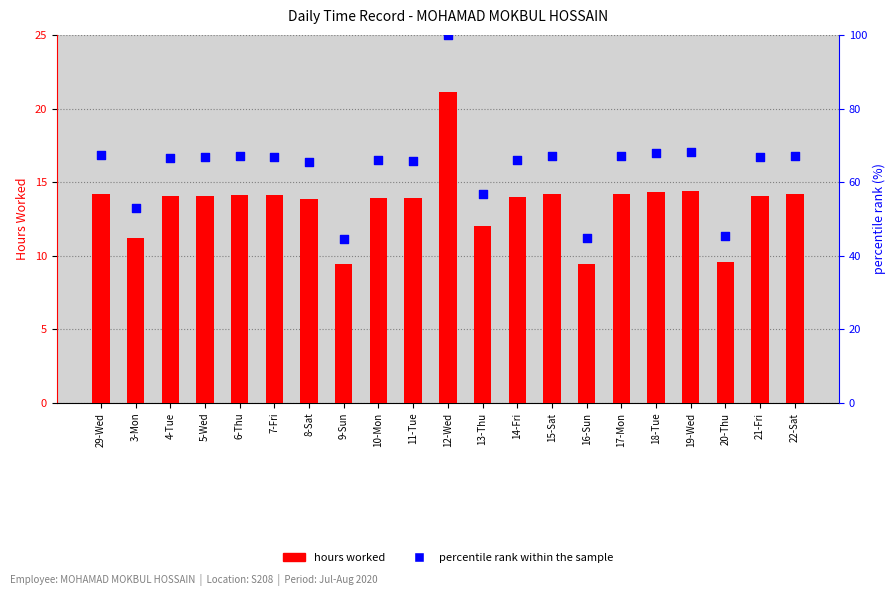

Is the value of percentile rank within the sample at 14-Fri greater than the value of hours worked at 17-Mon?

Yes